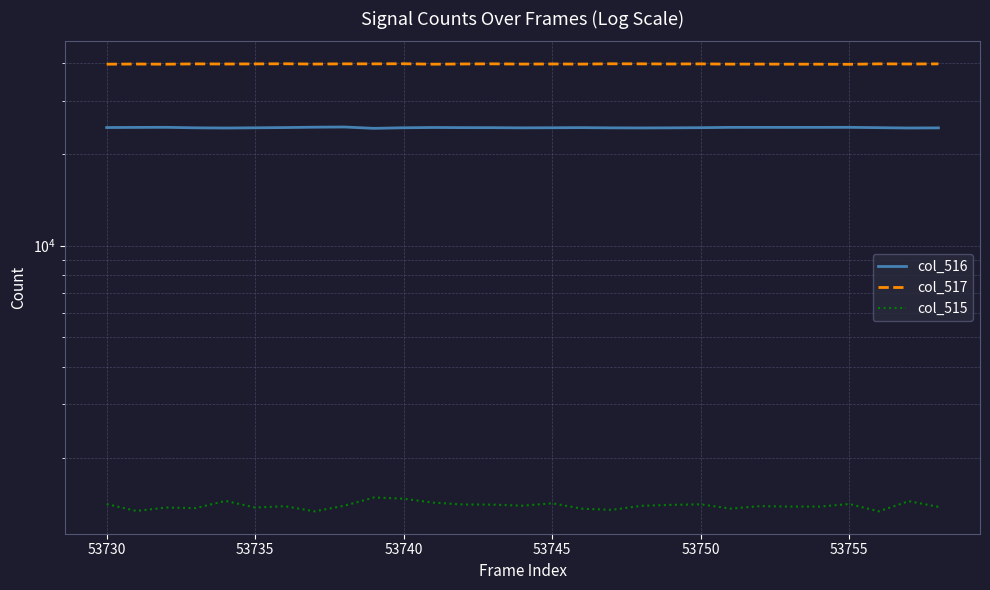

True or false: col_517 and col_515 cross at least once.

False